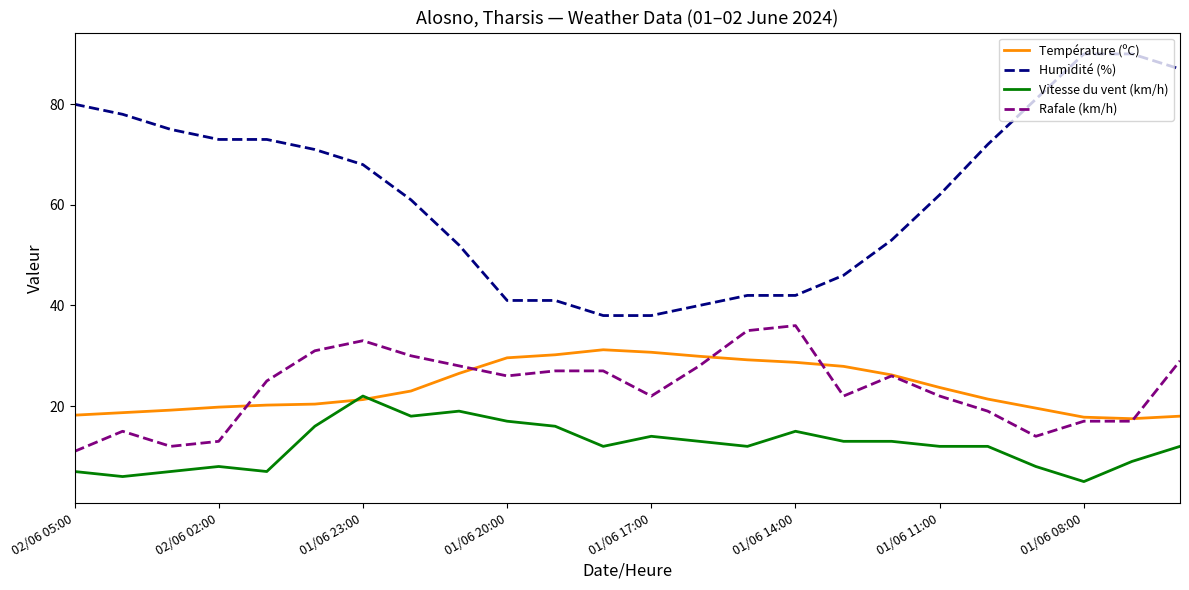

Which series has the largest total across all categories?

Humidité (%)